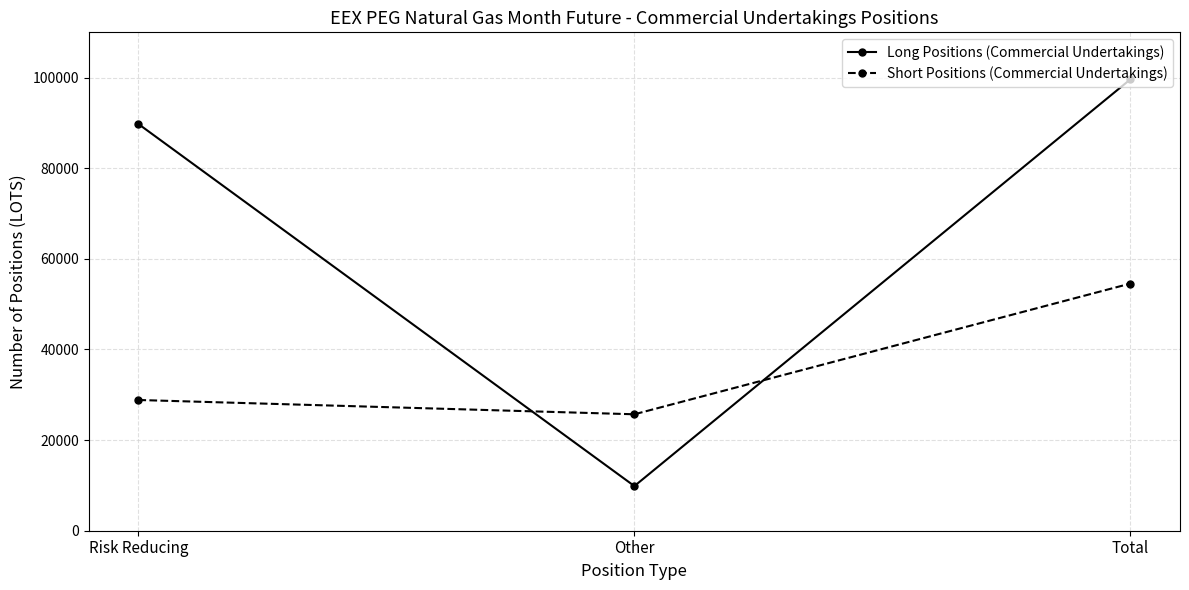

How many series are shown in this chart?

2